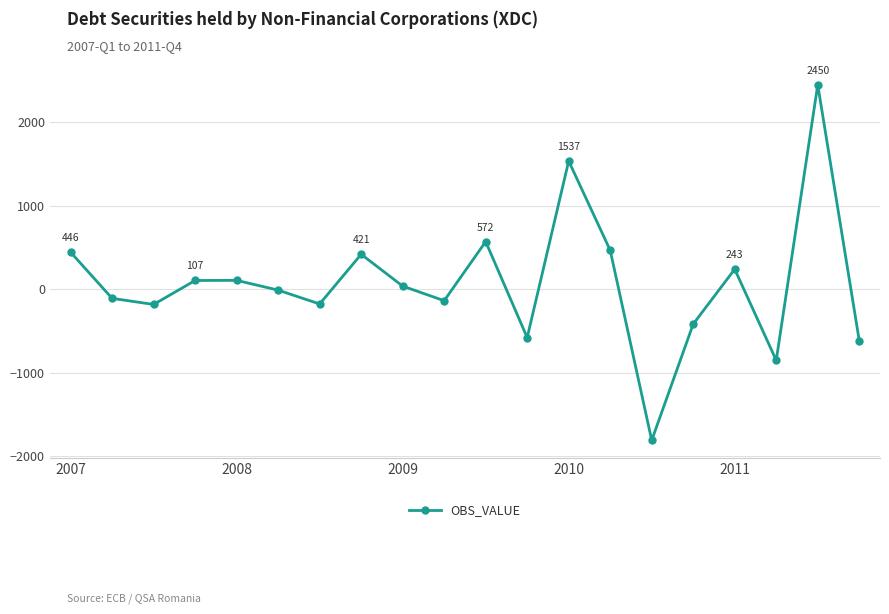

Count the number of values greater than 39.

10